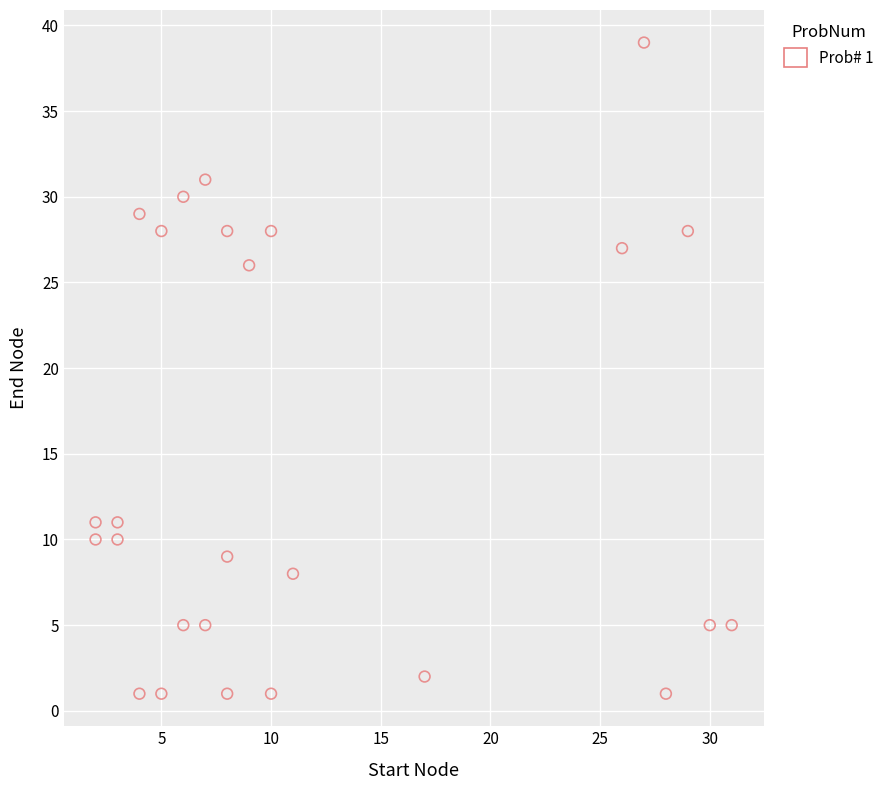

What Y value in the scatter plot is closest to 20?

26